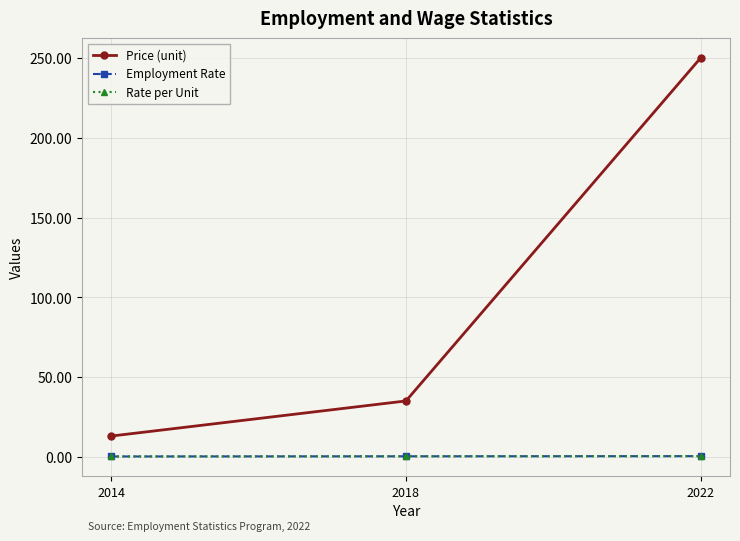

Is this an area chart (filled region under the line)?

No